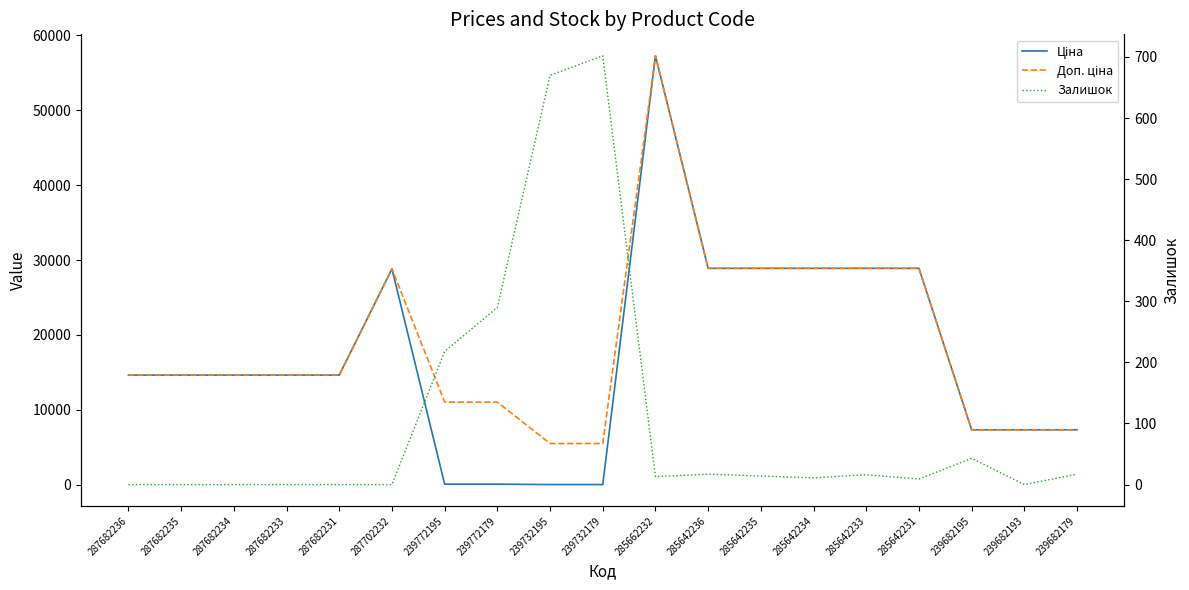

What position from the left is 287702232?

6